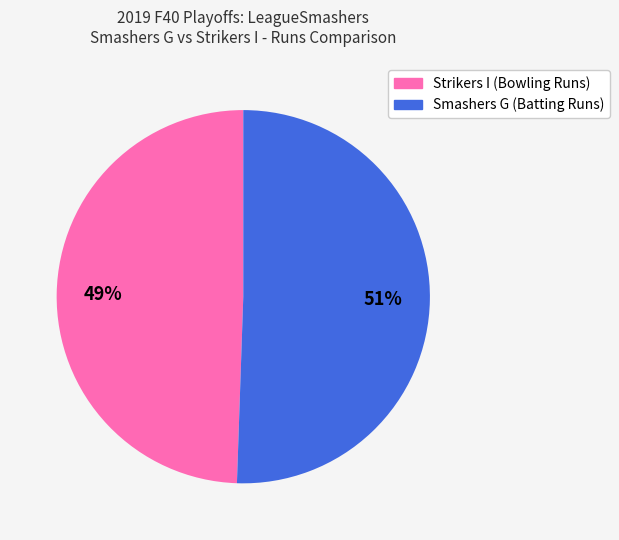

How many slices are in this pie chart?

2